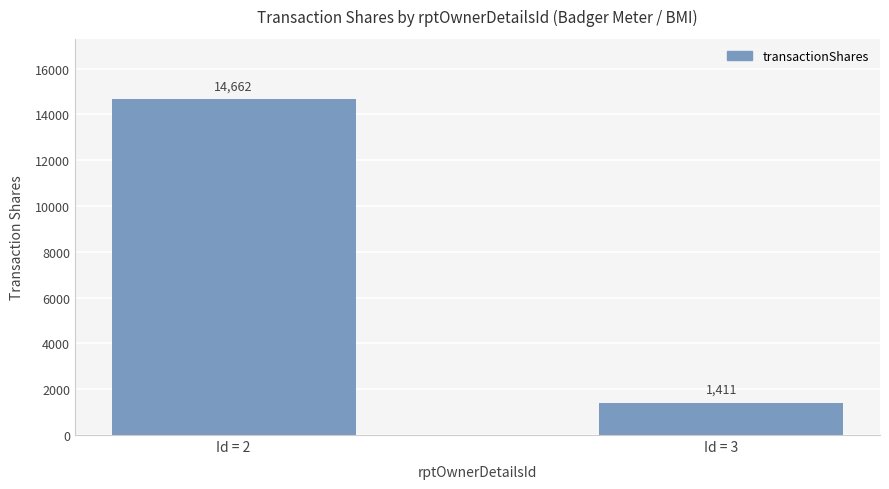

Rank the categories by value from highest to lowest.

Id = 2, Id = 3